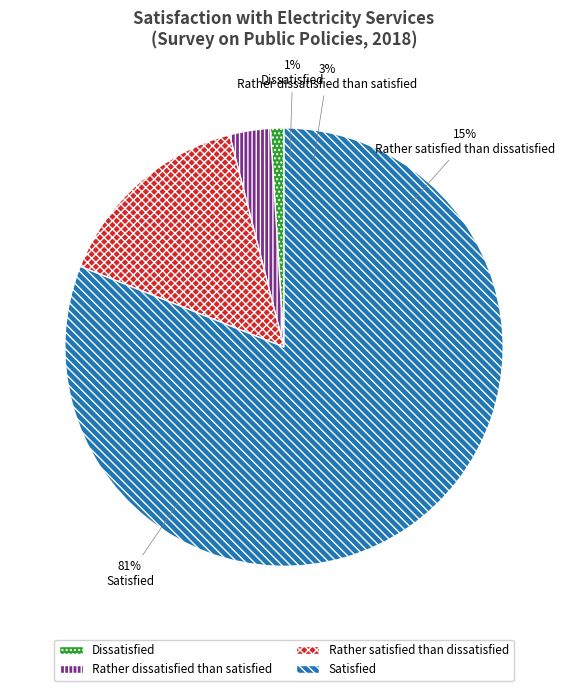

The Rather satisfied than dissatisfied slice represents 15% of the pie. True or false?

True